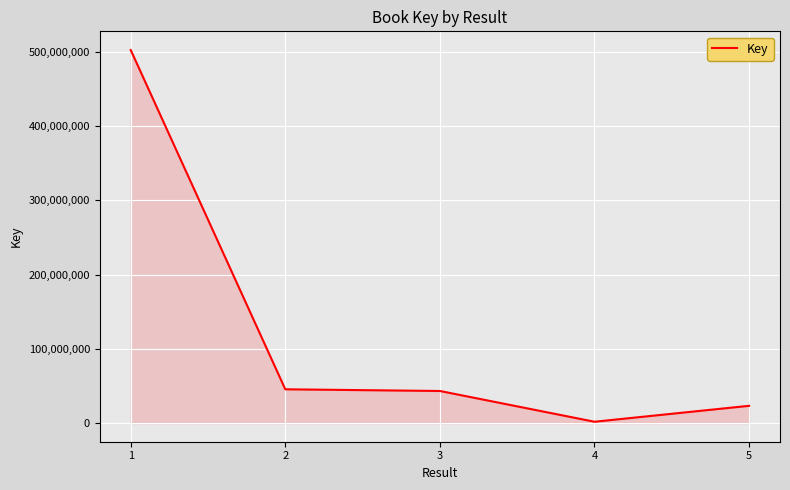

Does the chart display data point markers on the line(s)?

No